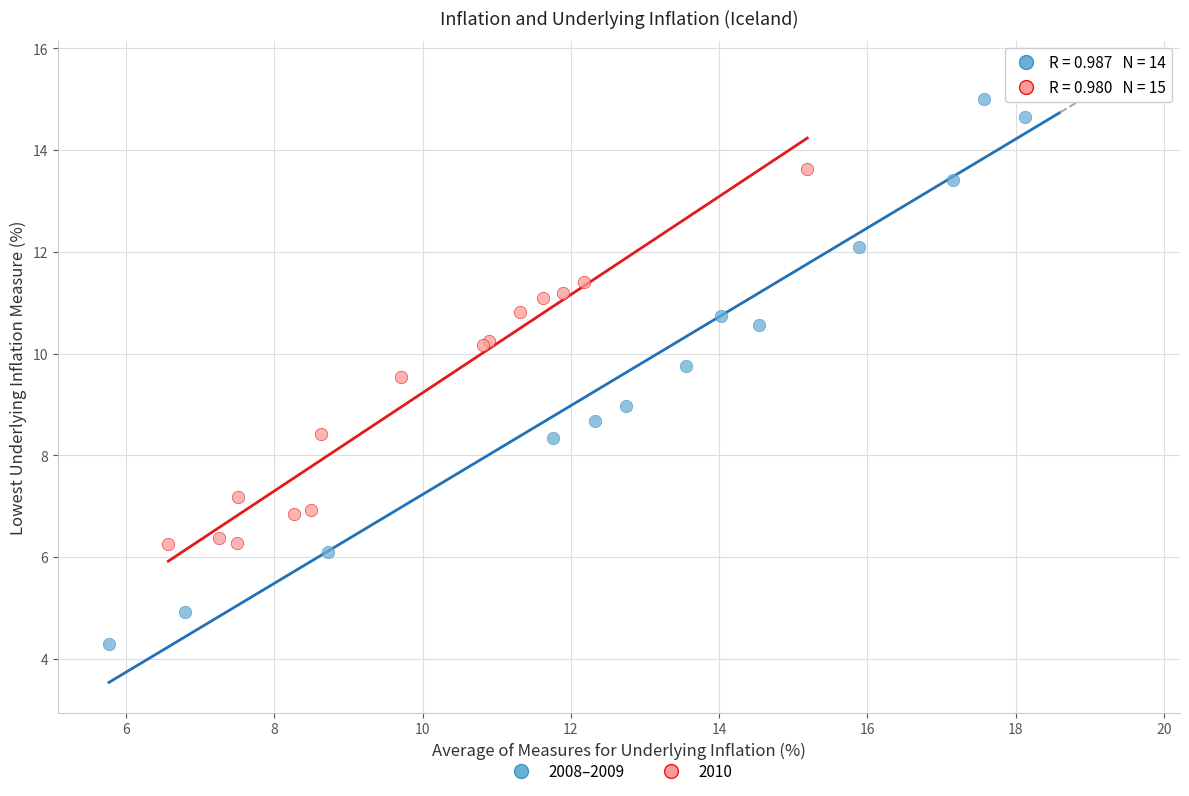

Which series reaches the maximum Y coordinate?

2008–2009